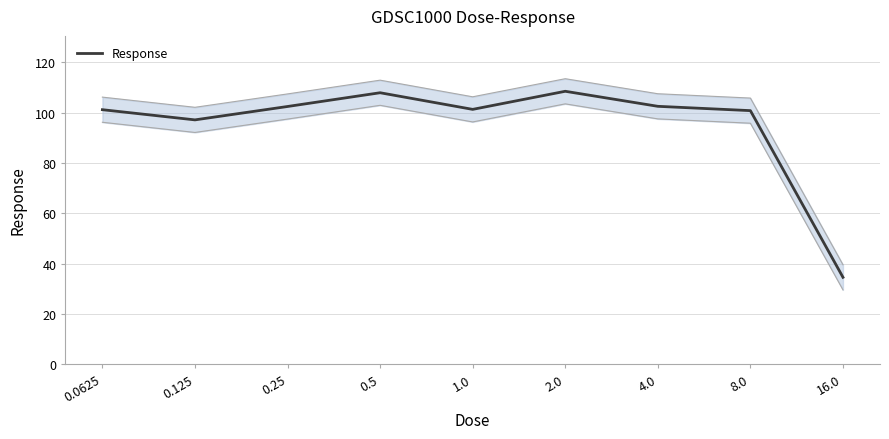

What is the sum of all values?

856.6